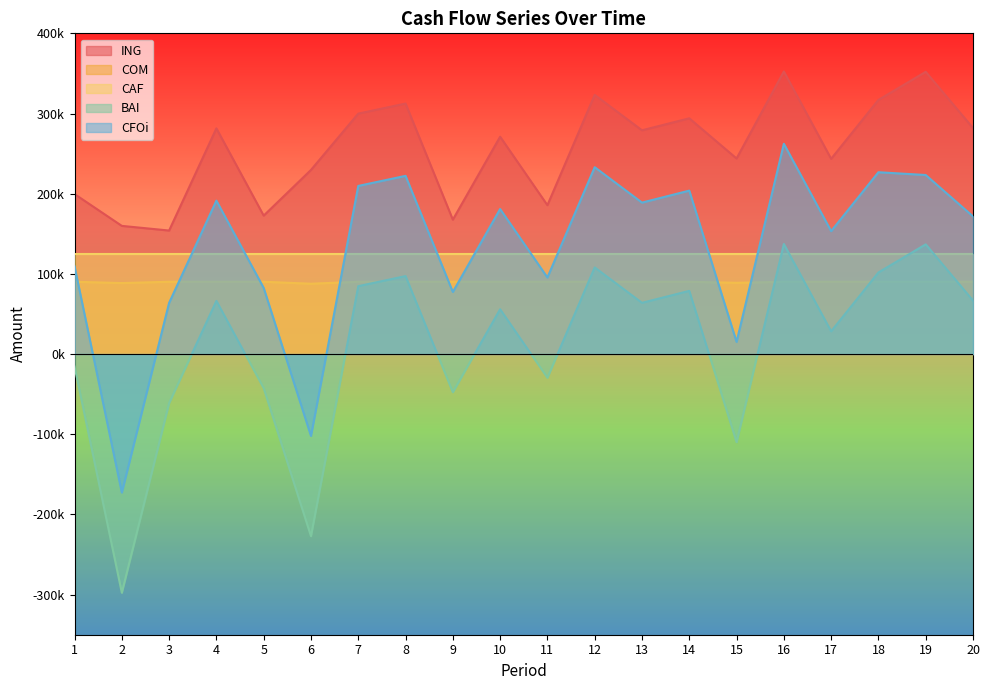

What is the lowest value of the COM series?

87724.0